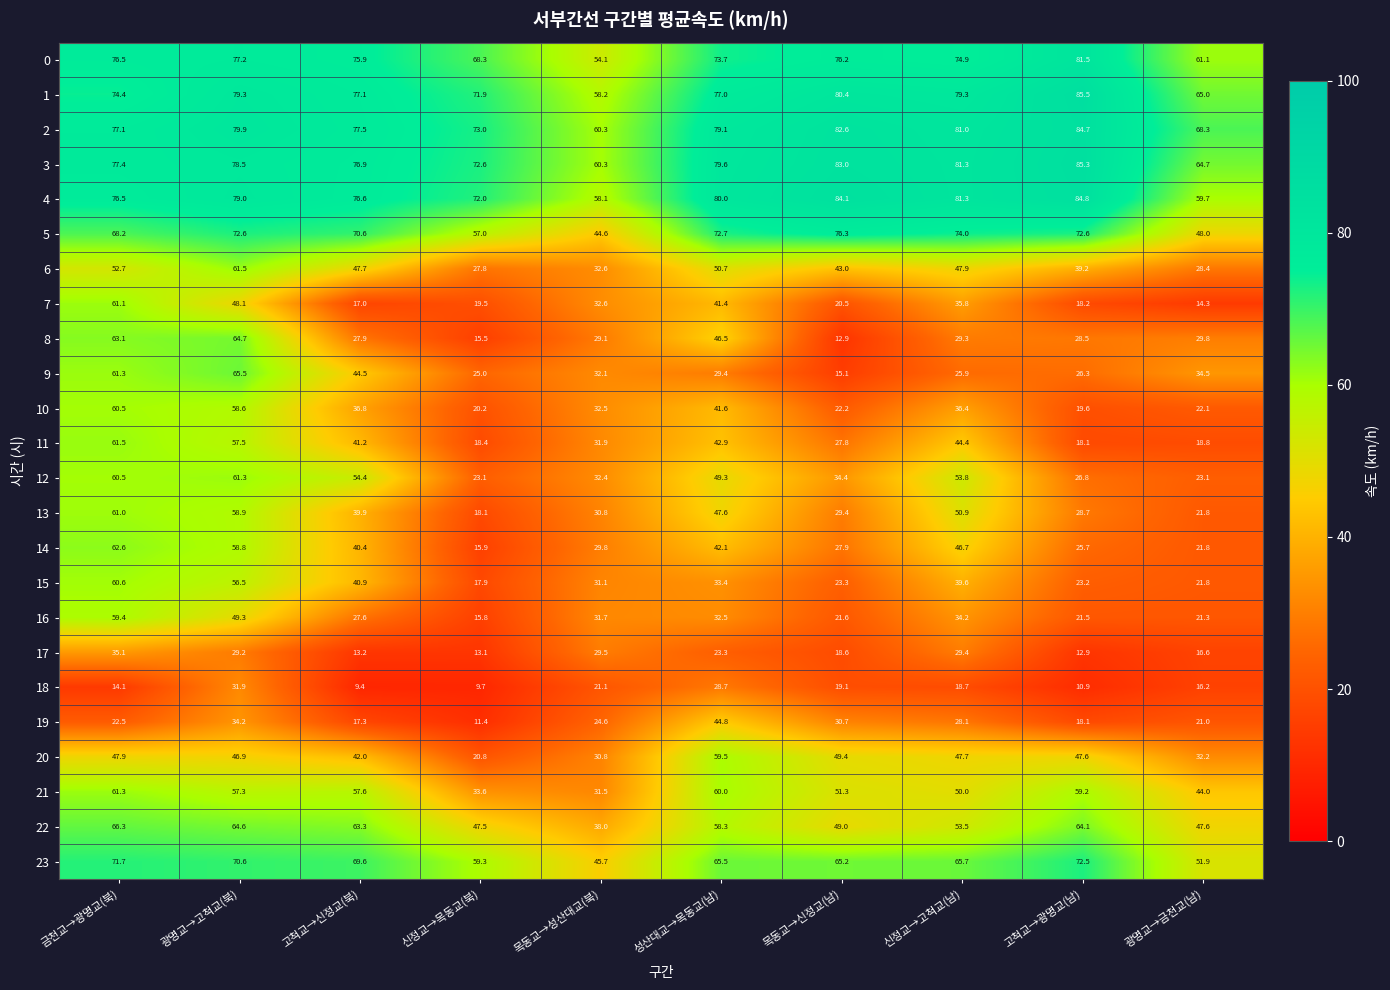

Rank the categories by 10 value from lowest to highest.

고척교→광명교(남), 신정교→목동교(북), 광명교→금천교(남), 목동교→신정교(남), 목동교→성산대교(북), 신정교→고척교(남), 고척교→신정교(북), 성산대교→목동교(남), 광명교→고척교(북), 금천교→광명교(북)